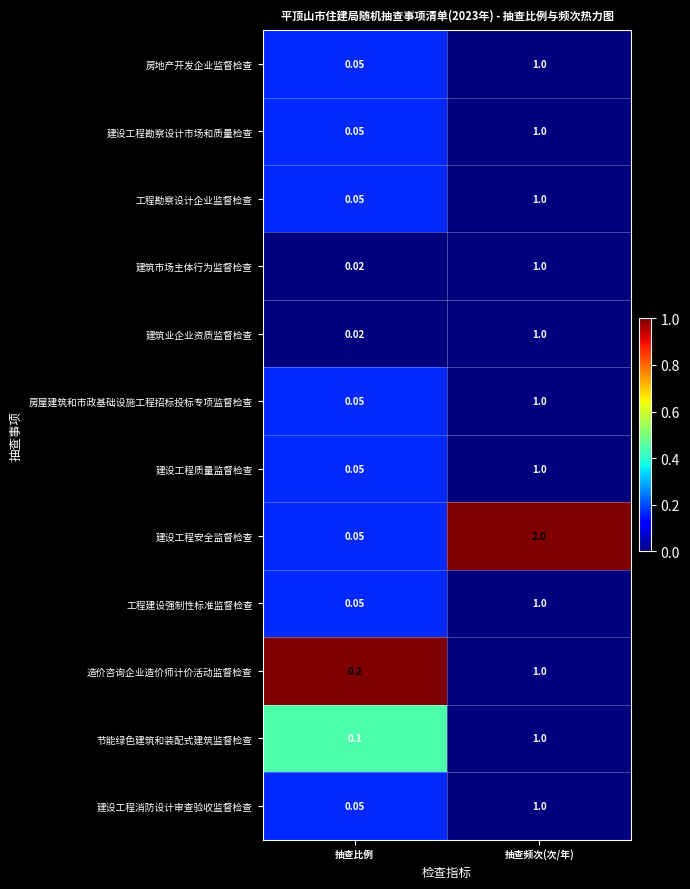

Which series has the largest total across all categories?

建设工程安全监督检查